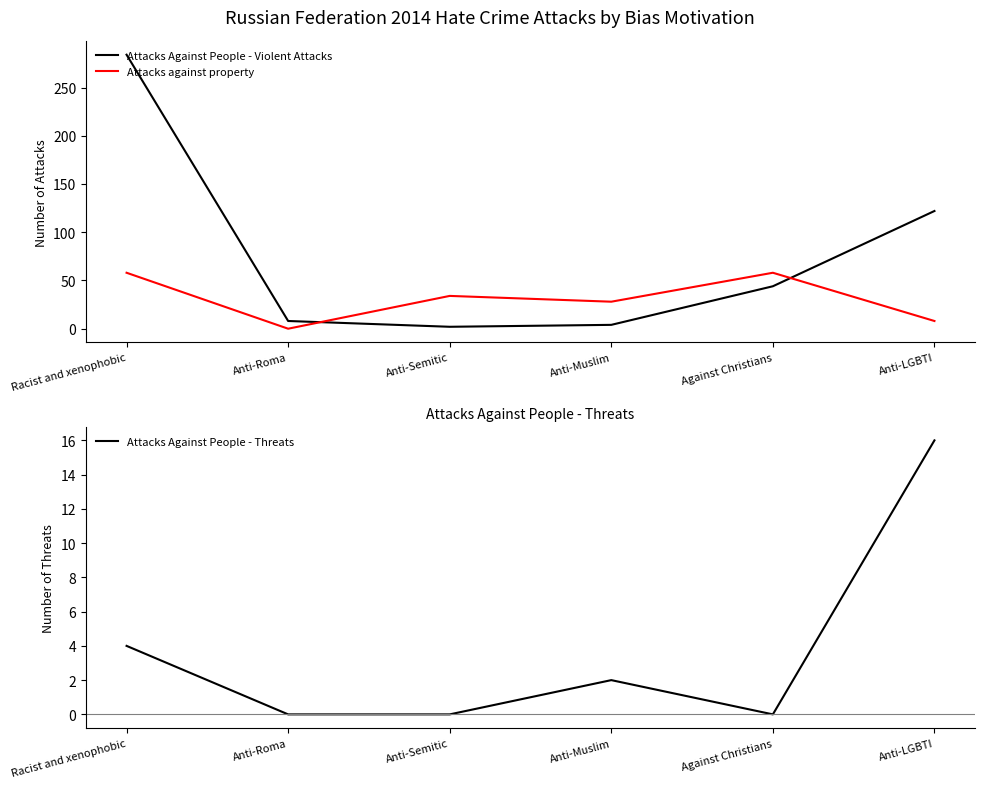

How many values in the Attacks Against People - Violent Attacks series are below 44?

3